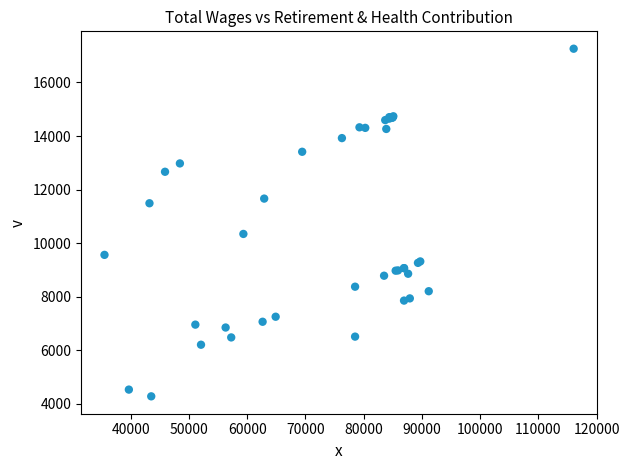

What Y value in the scatter plot is closest to 10768?

10342